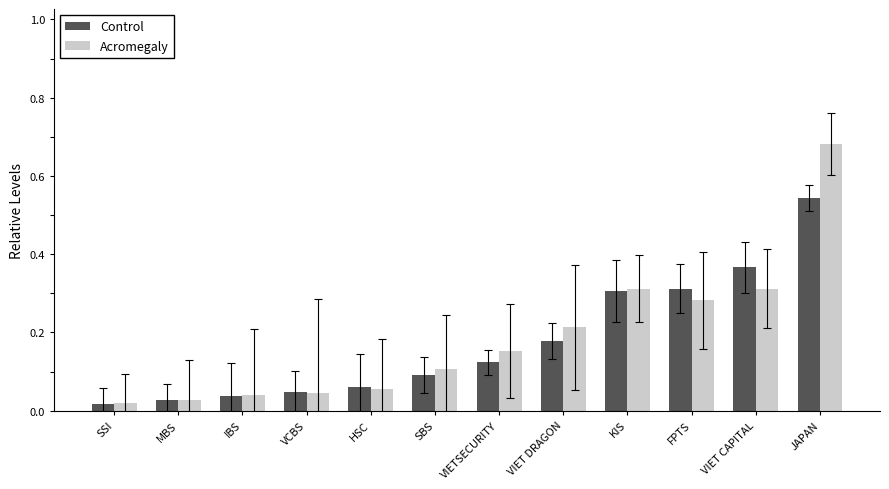

What is the average value of the Control series?

0.2